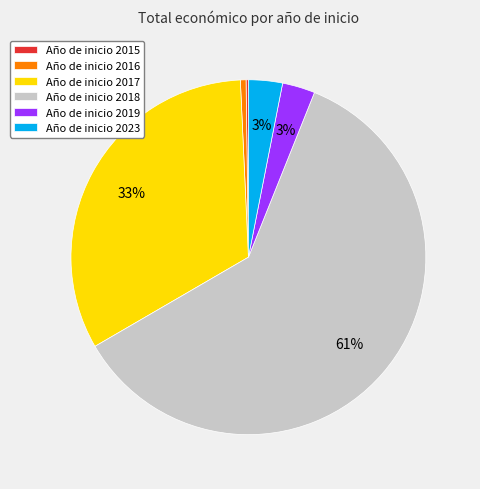

To the nearest percent, what is the difference between the largest and smallest slice percentages?

60%